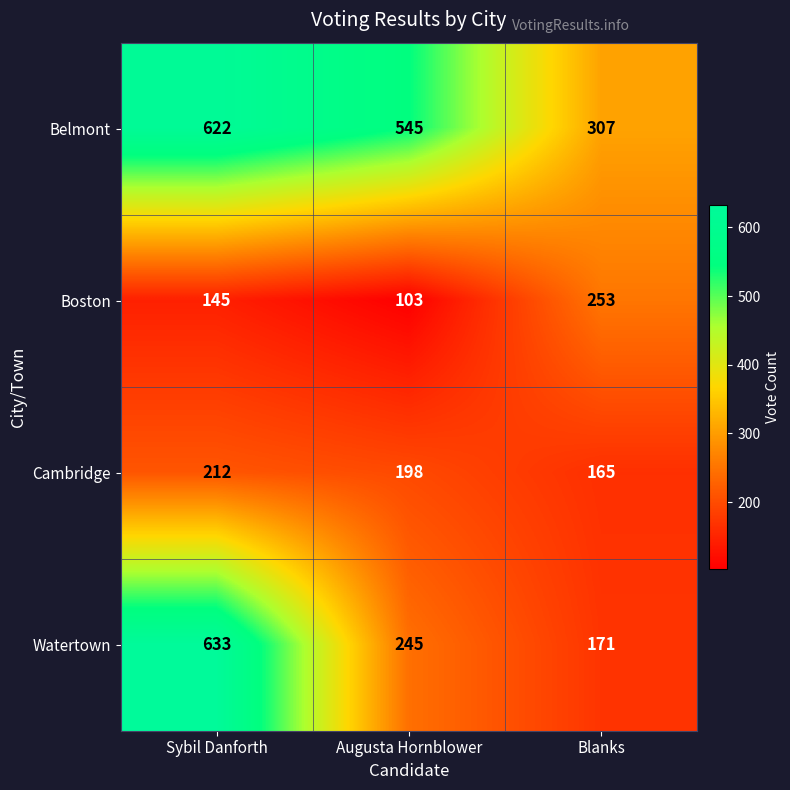

What is the smallest value displayed?

103